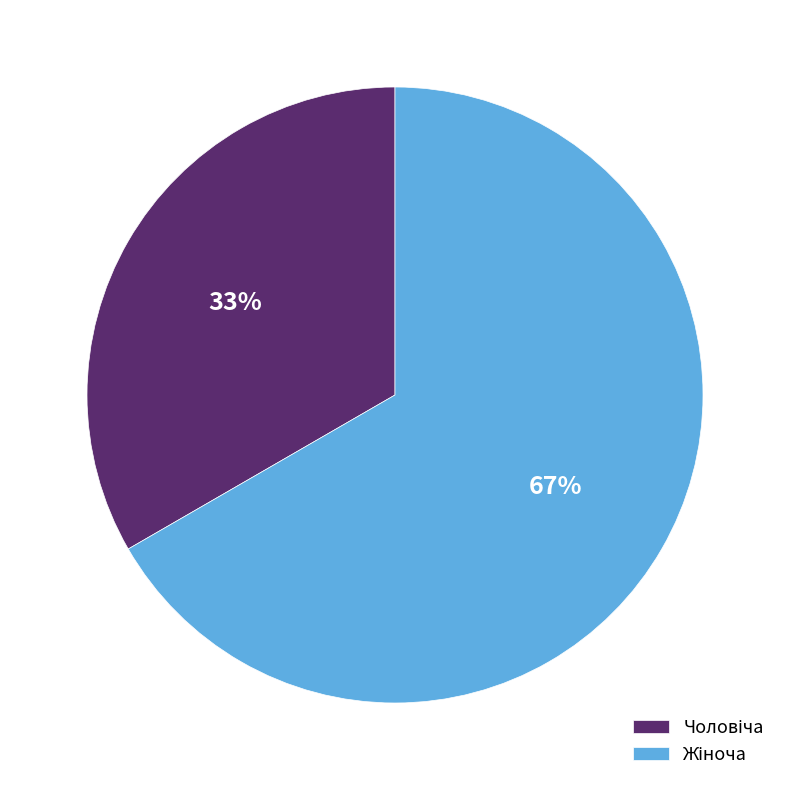

Is there any slice that represents more than half of the pie?

Yes